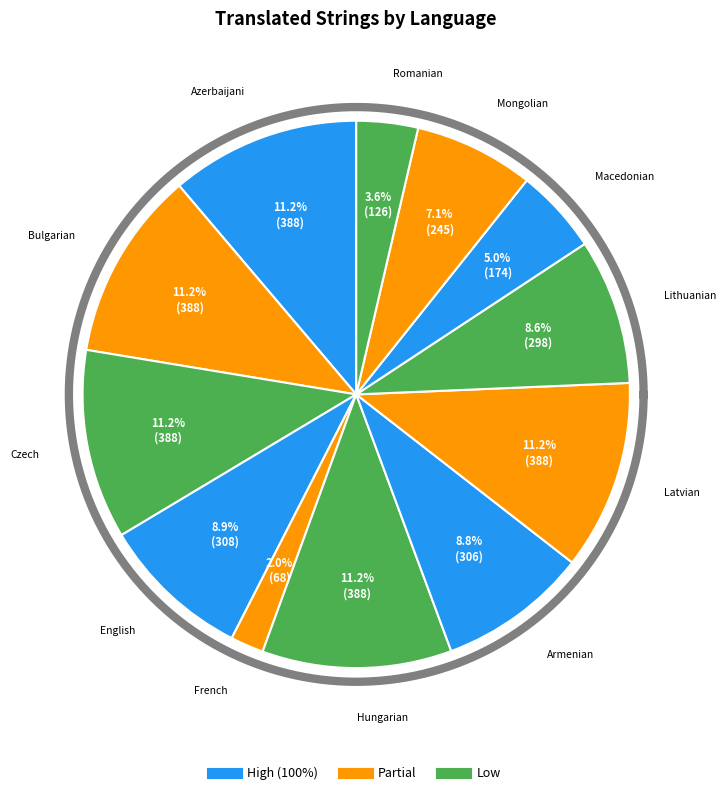

To the nearest percent, what is the average slice percentage?

8%